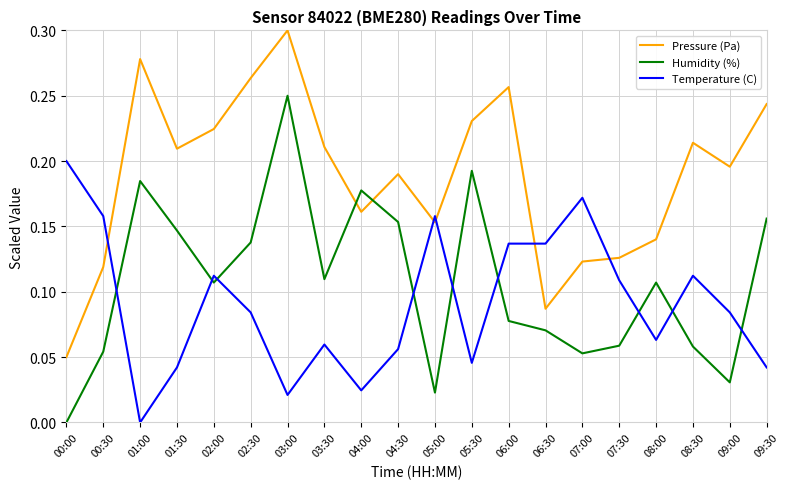

Rank the series at 09:30 from lowest to highest value.

Temperature (C), Humidity (%), Pressure (Pa)